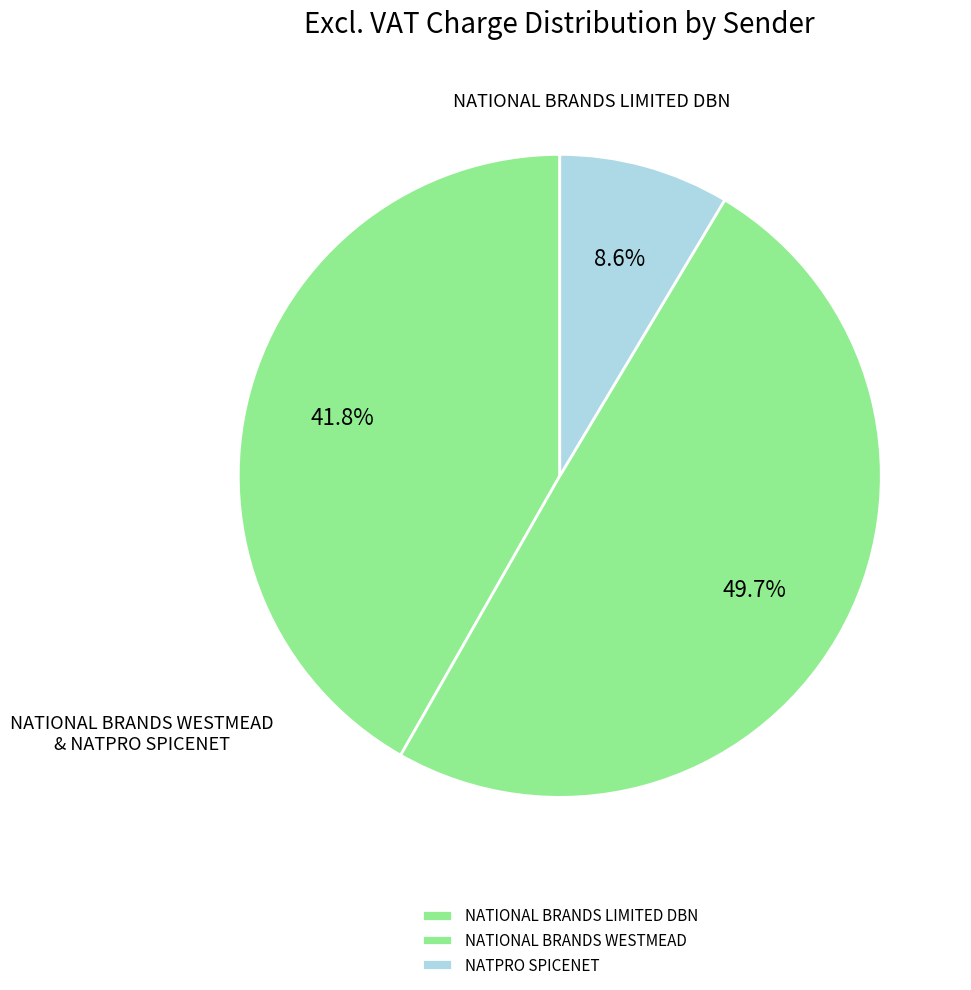

Does NATIONAL BRANDS LIMITED DBN represent more than half of the total?

No